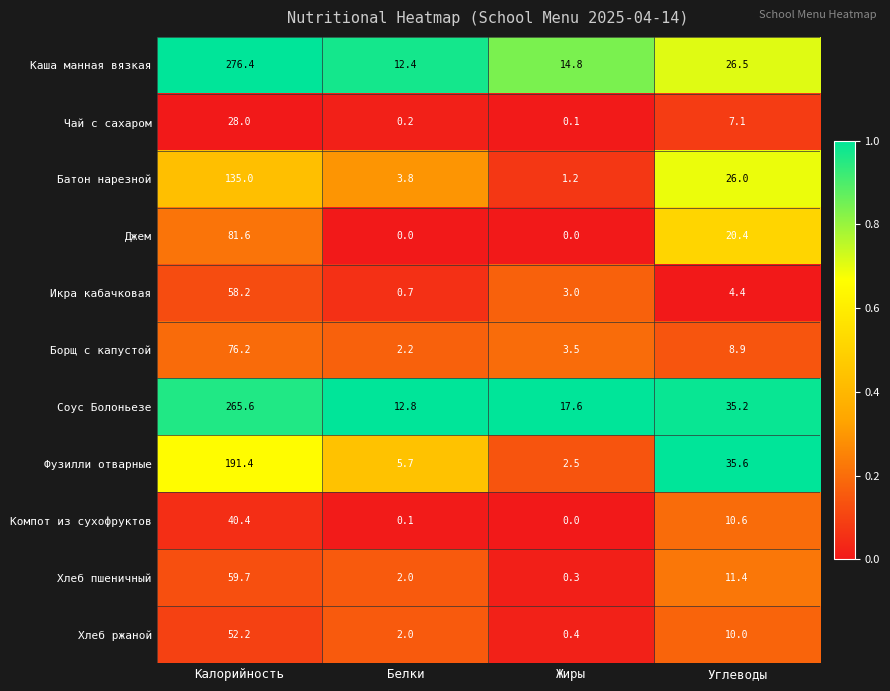

Which series changed the most between Калорийность and Углеводы?

Каша манная вязкая